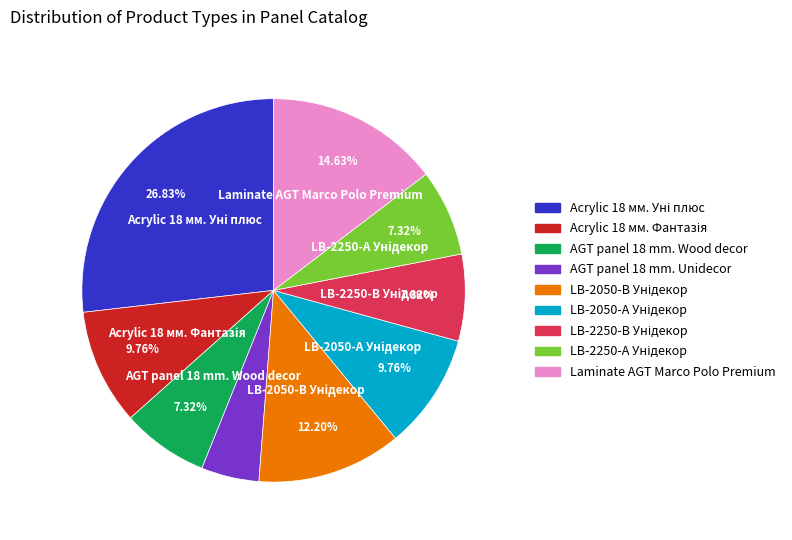

The Laminate AGT Marco Polo Premium slice represents 15% of the pie. True or false?

True